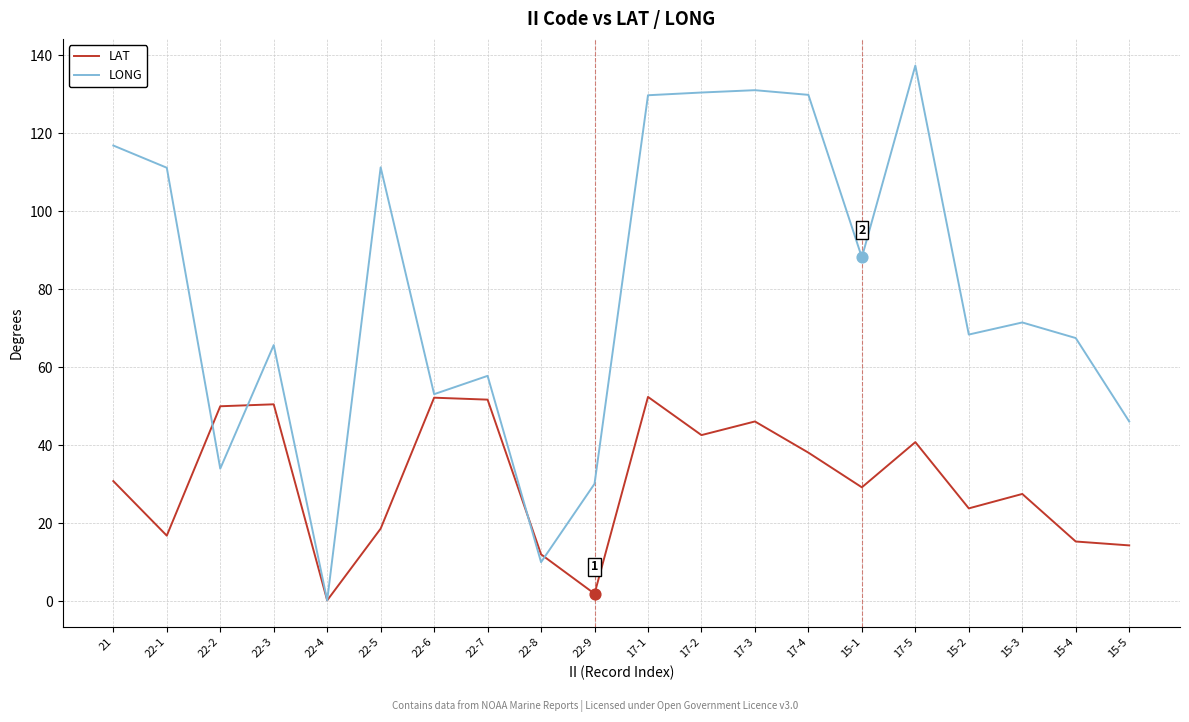

Is the value of LAT at 21 greater than the value of LONG at 15-1?

No